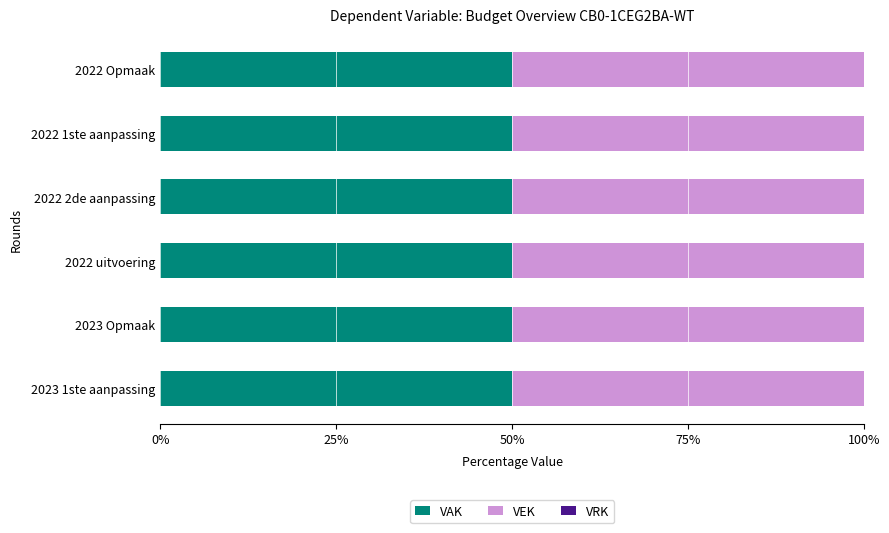

The value of VAK at 2023 1ste aanpassing is 80.2. True or false?

False